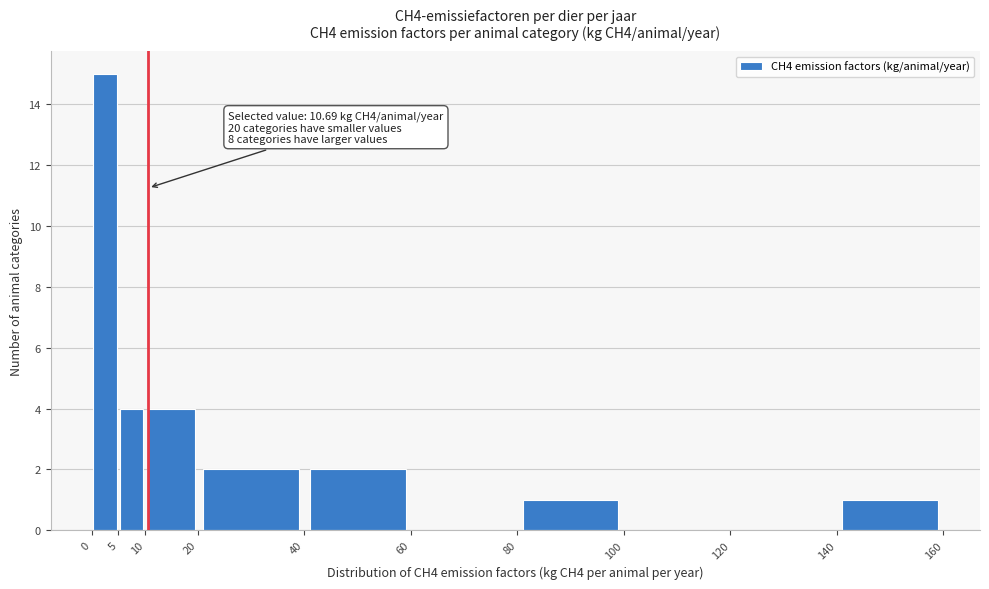

Which range on the x-axis has the tallest bar?

0 to 5